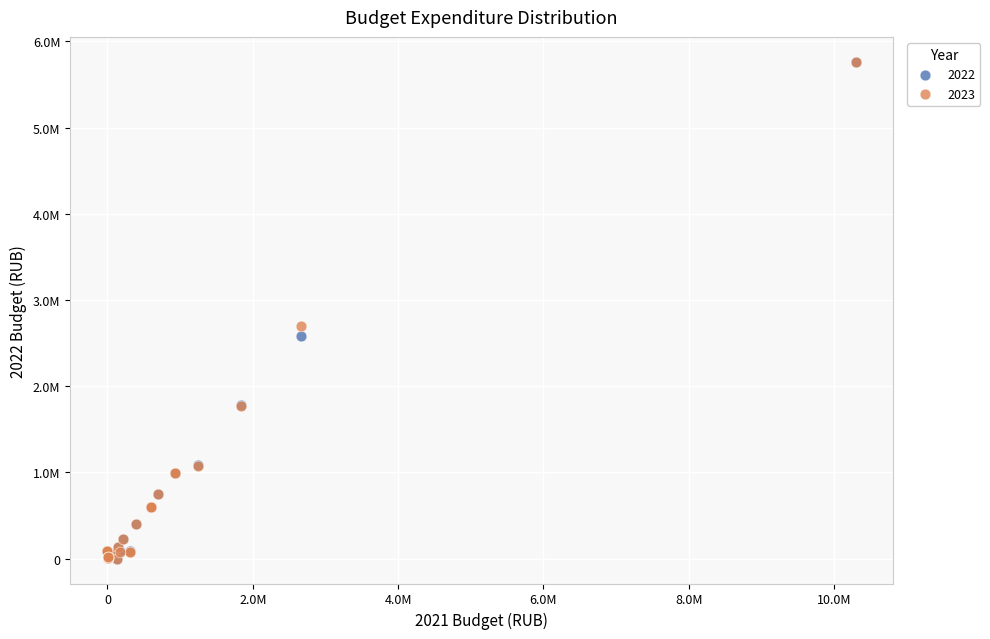

What are all the series names shown in the legend?

2022, 2023